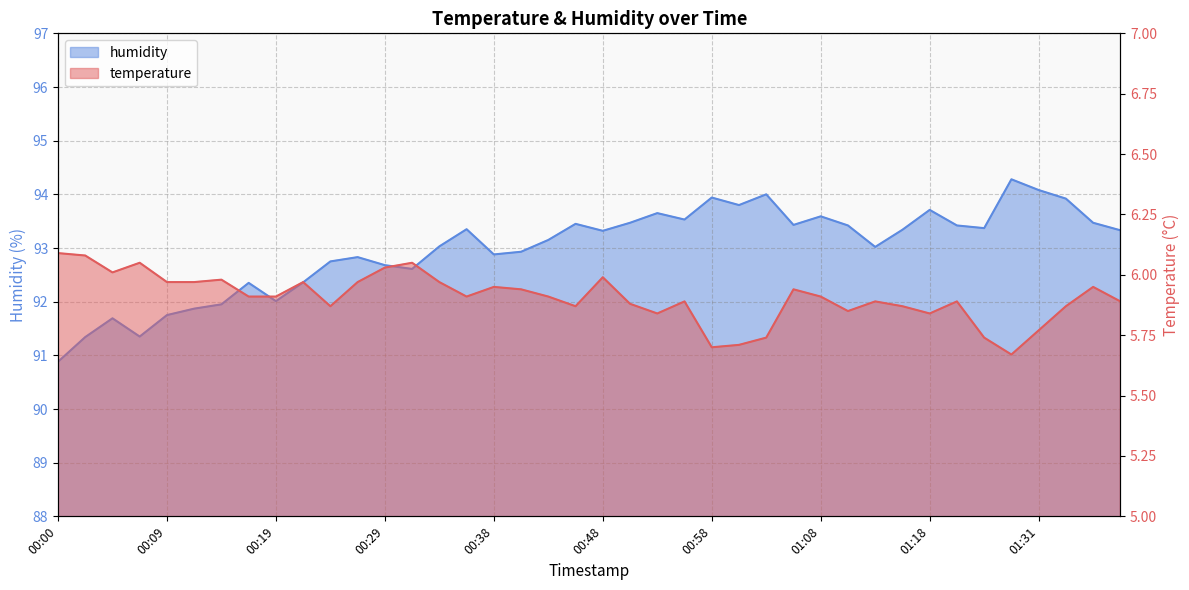

What is the label of the 36th point from the left?

01:28